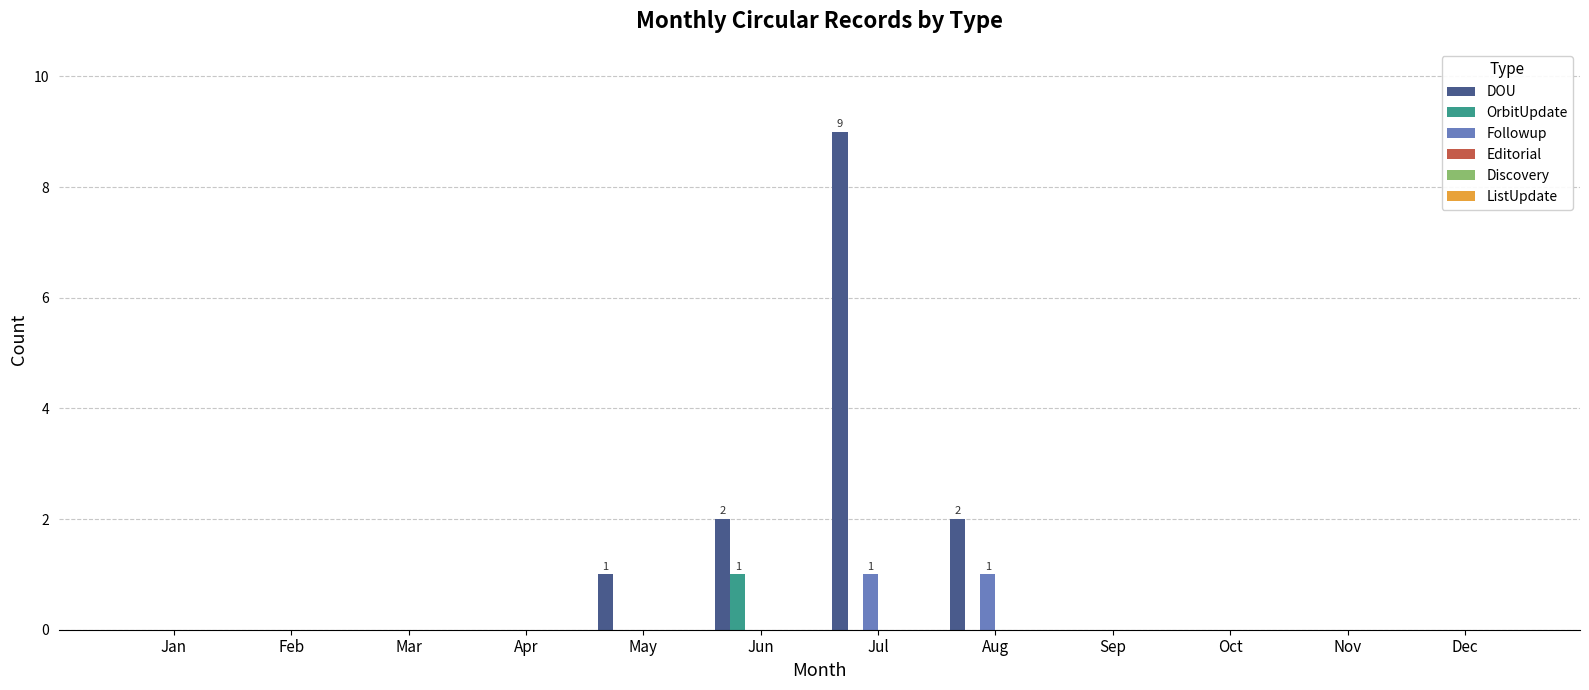

At which category is the sum across all series the highest?

Jul